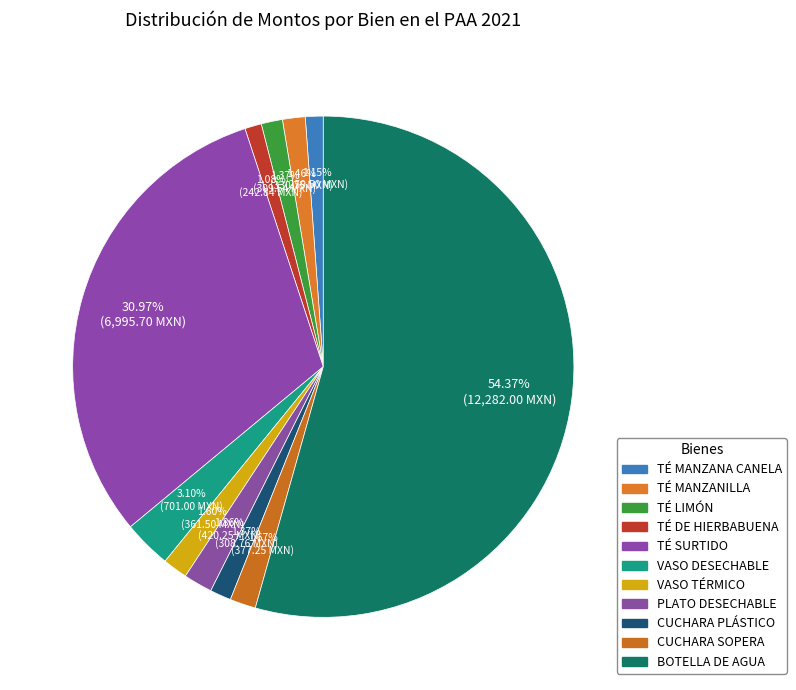

Which category has the biggest portion of the pie?

BOTELLA DE AGUA